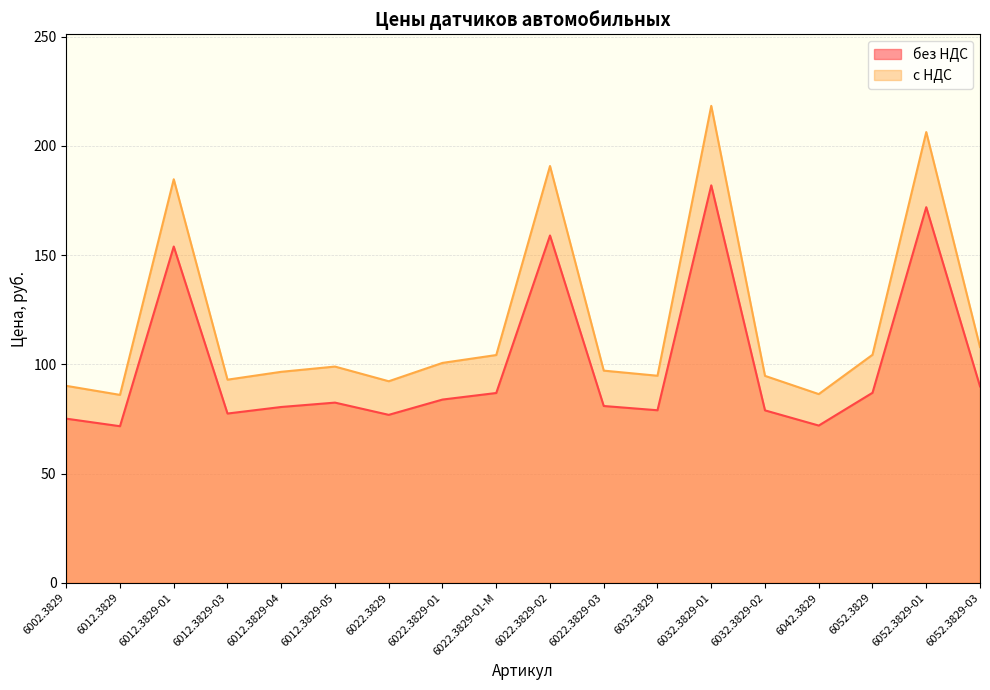

True or false: без НДС and с НДС cross at least once.

False